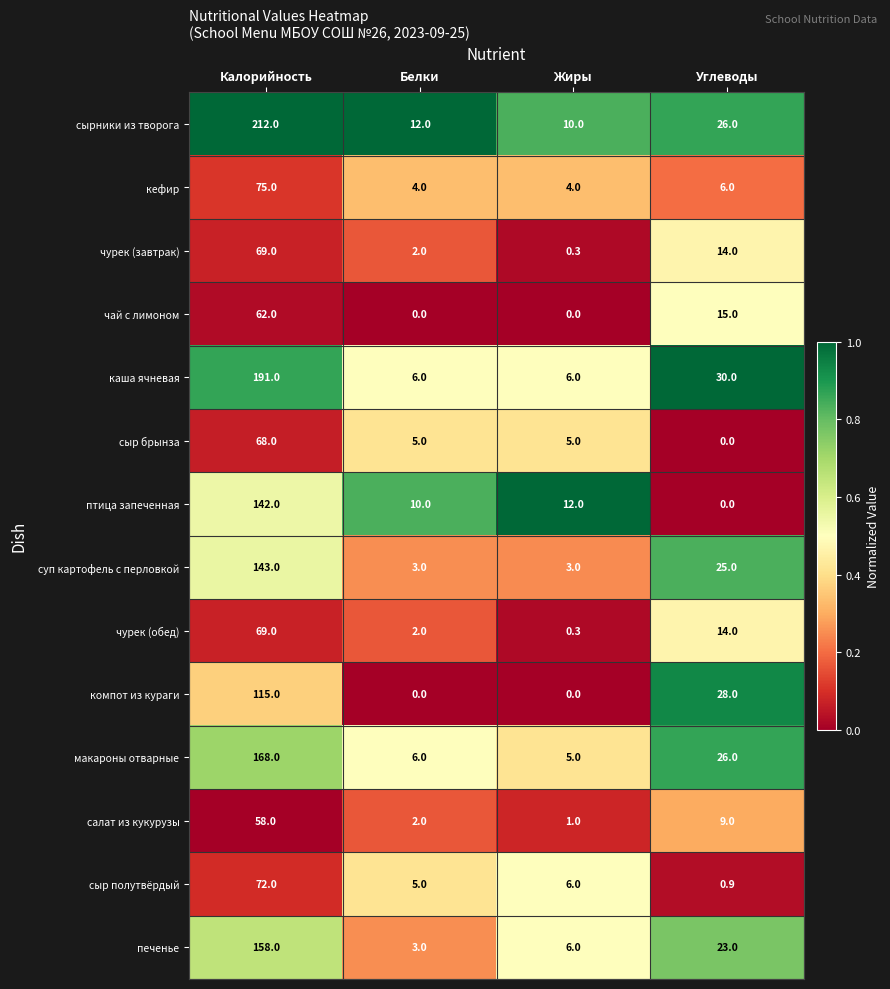

Read the чай с лимоном value at Углеводы.

15.0